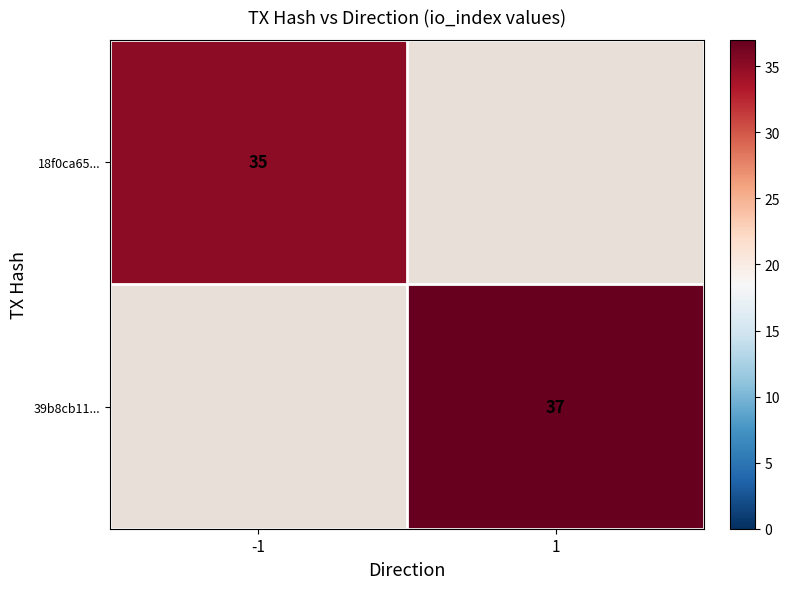

Which has a higher value, -1 or 1?

1